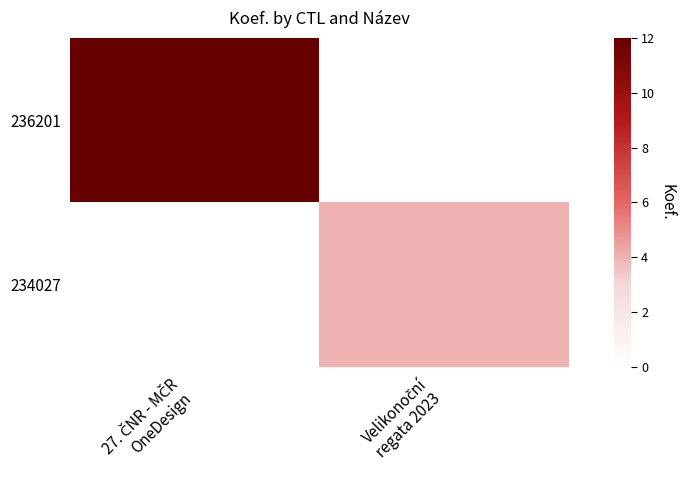

Rank the categories by 234027 value from highest to lowest.

27. ČNR - MČR OneDesign, Velikonoční regata 2023